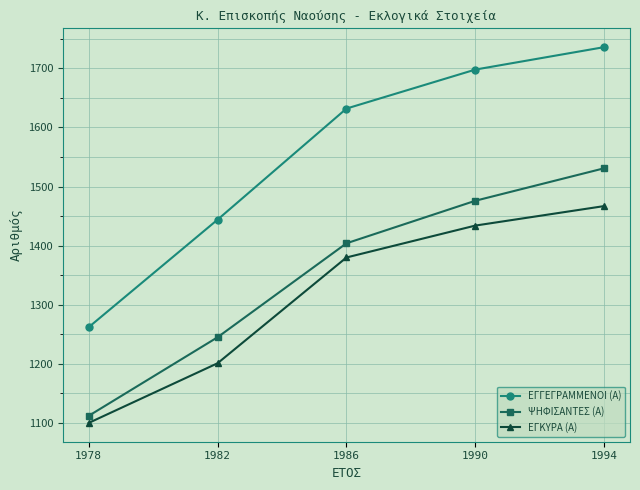

What is the total value across all series at 1978?

3474